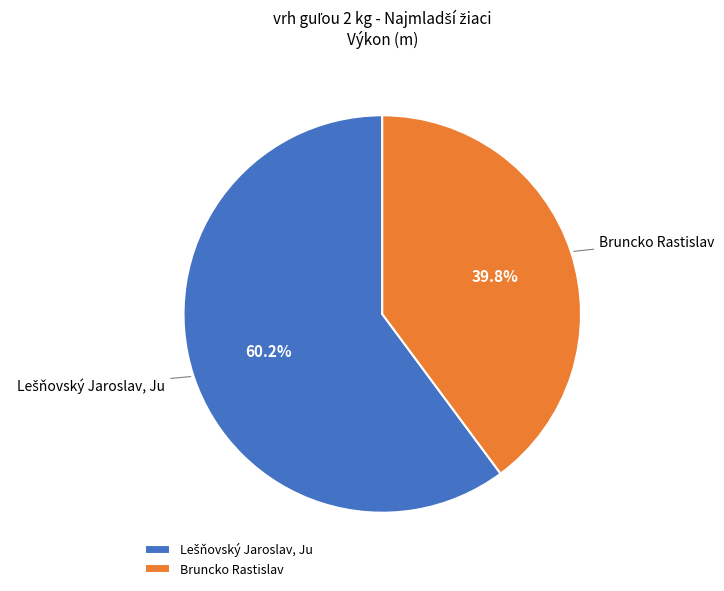

Which slice is the smallest?

Bruncko Rastislav